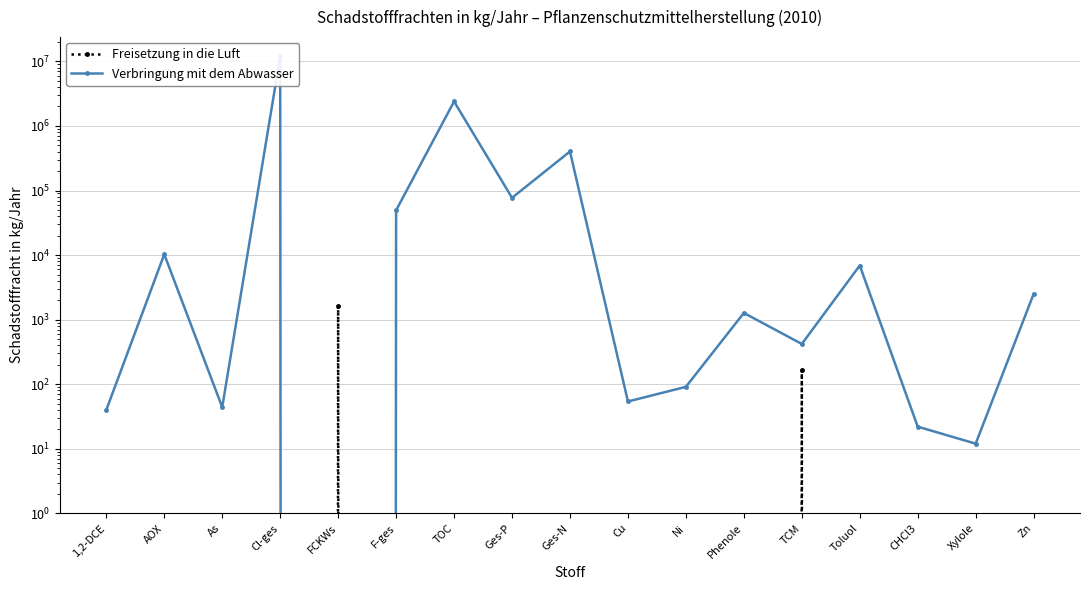

What is the maximum value for Freisetzung in die Luft?

1610